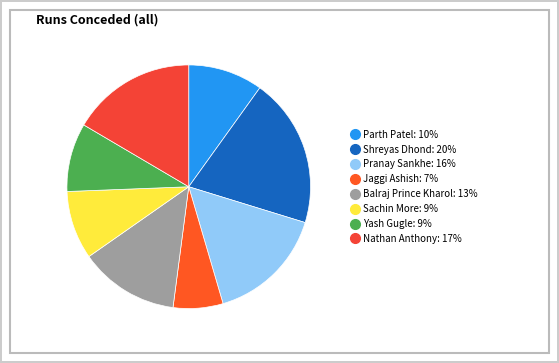

Which has a higher value, Sachin More or Pranay Sankhe?

Pranay Sankhe